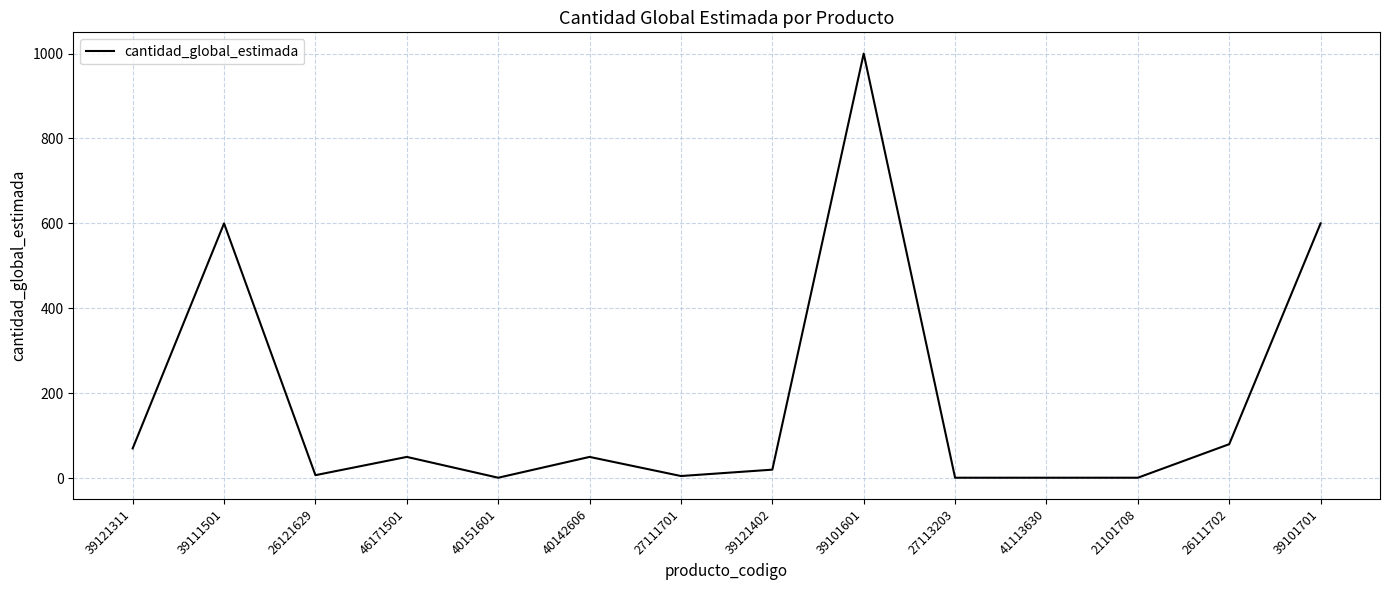

What is the ratio of the value at 39111501 to the value at 39121311?

8.6